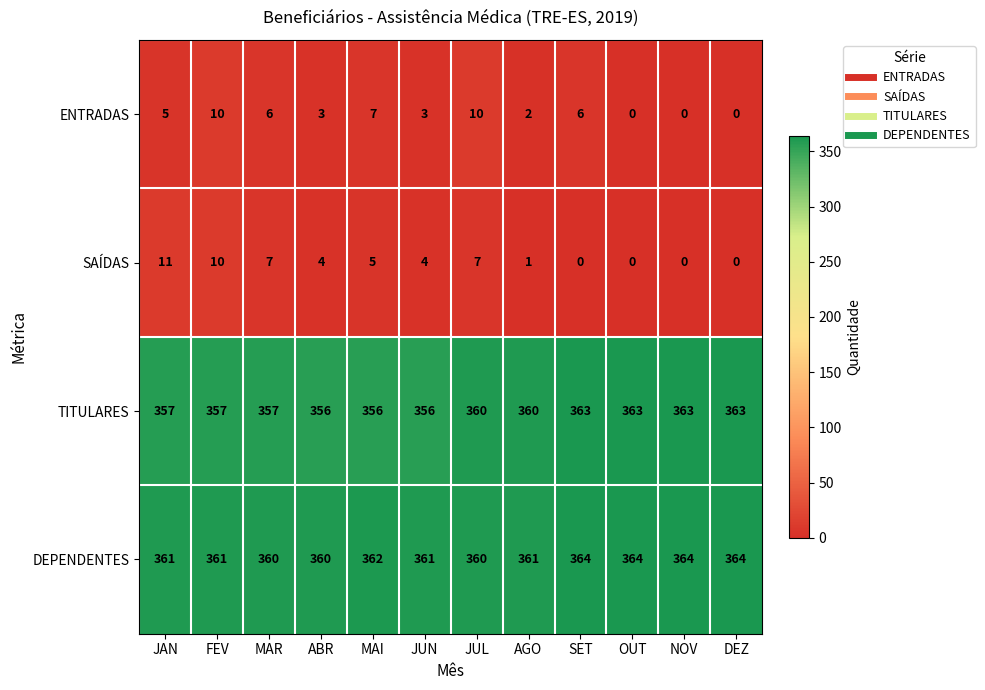

At how many categories does at least one series exceed 335?

12